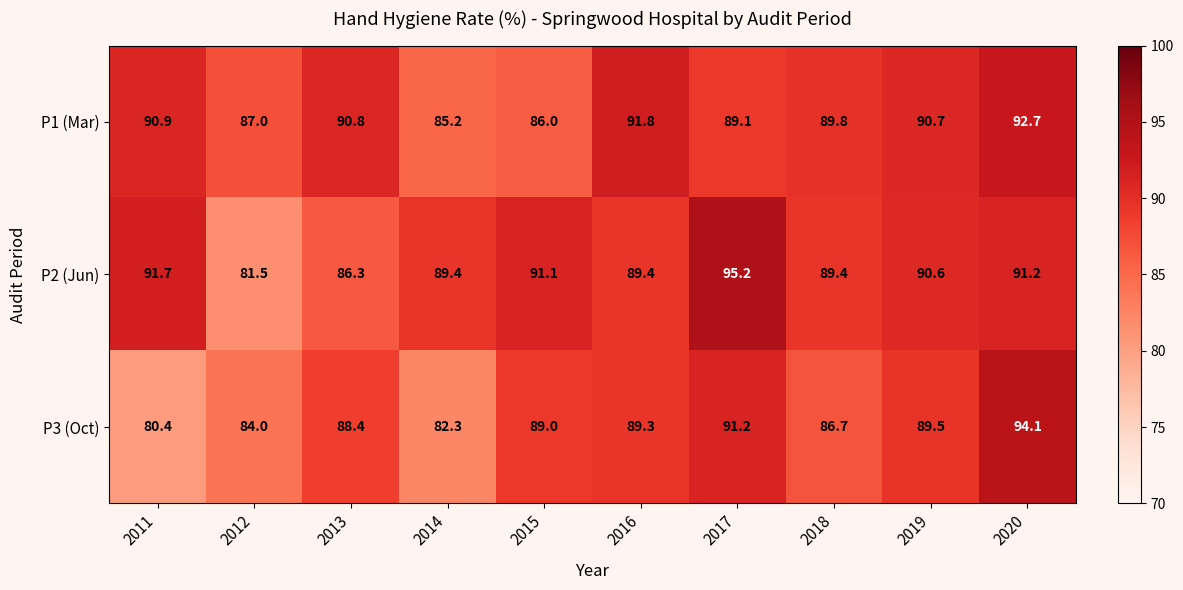

What is the minimum value shown in the chart?

80.4